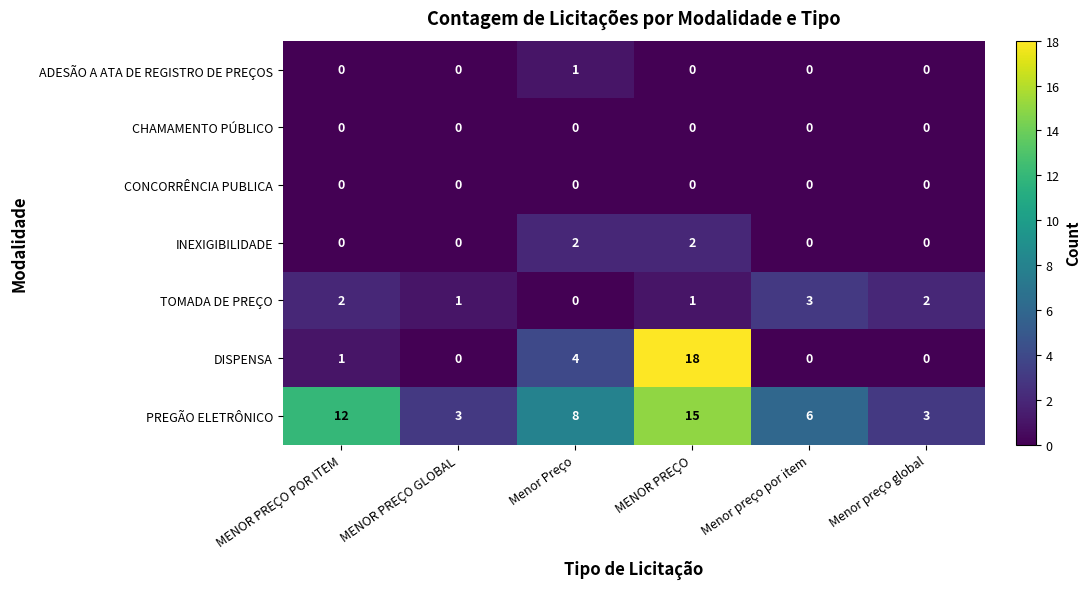

The DISPENSA series shows 8 at MENOR PREÇO GLOBAL. True or false?

False